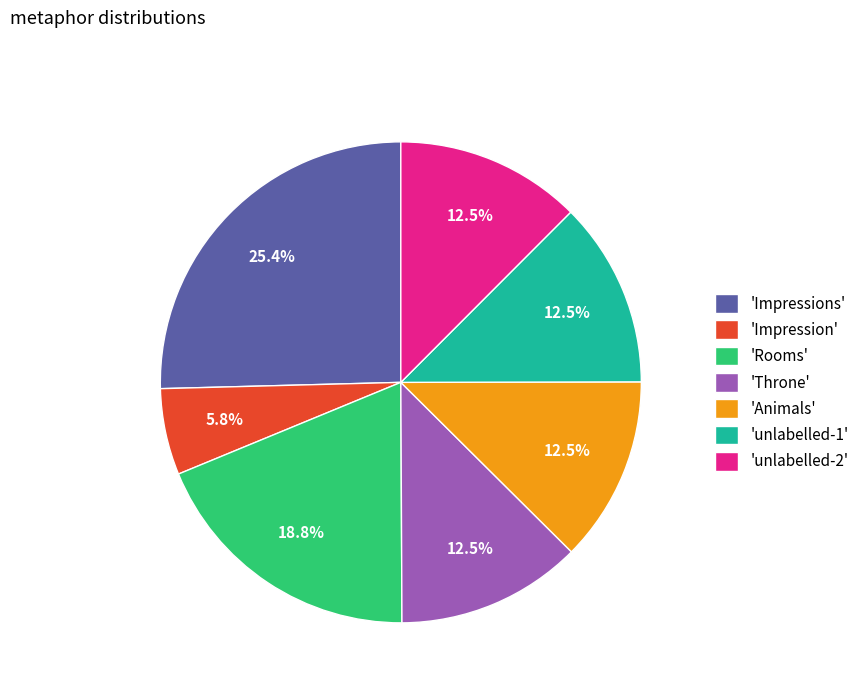

Approximately how many times larger is the value at 'Impressions' compared to 'unlabelled-2'?

2.0